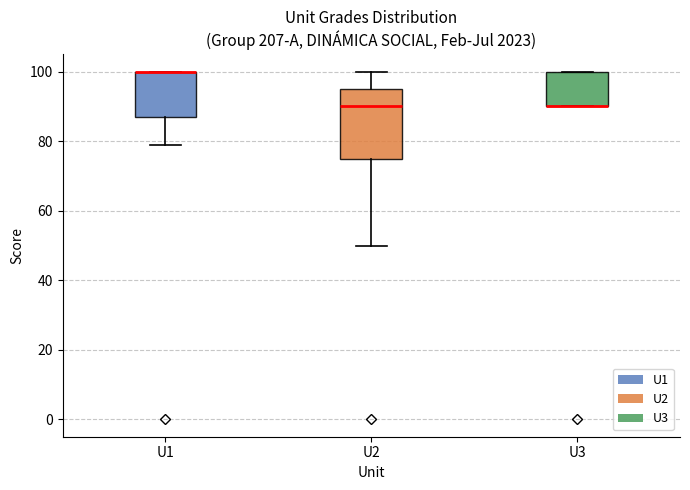

Reading left to right, read every box against the y-axis: the position of its median line, the range the box covers, and the ends of its whiskers. The values are not printed on the chart, so give them approximately, as read against the axis.

U1: median 100 (drawn on the box's upper edge), box 88 to 100, whiskers 80 to 100
U2: median 90, box 76 to 96, whiskers 50 to 100
U3: median 90 (drawn on the box's lower edge), box 90 to 100, whiskers 90 to 100